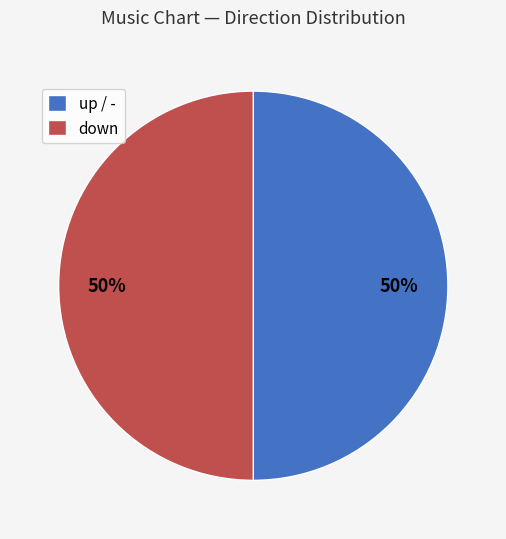

What percentage is the down slice, to the nearest percent?

50%